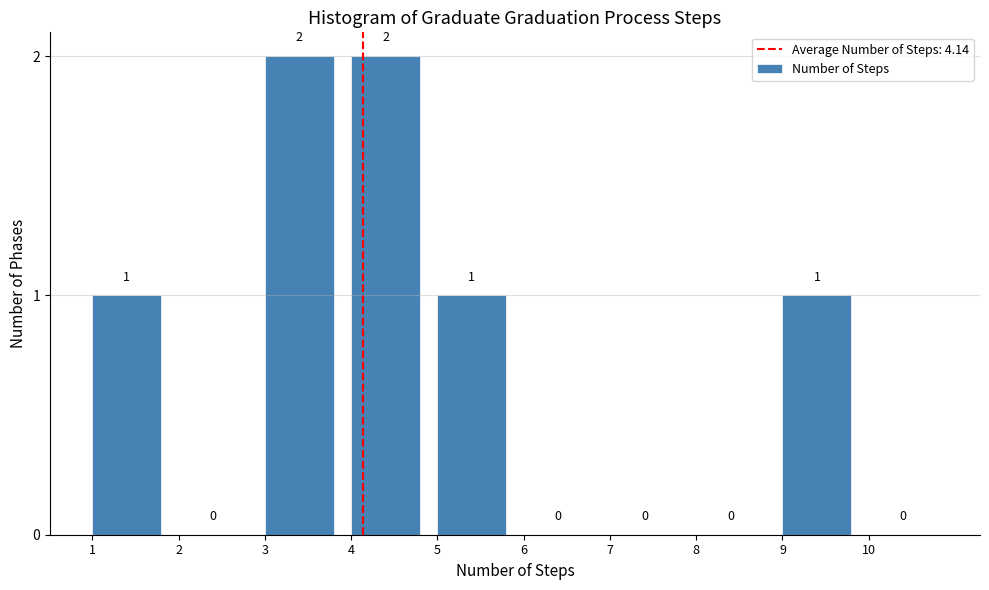

Reading left to right, list every bar in this chart as the range it spans on the x-axis followed by its height.

1 to 2: 1
2 to 3: 0
3 to 4: 2
4 to 5: 2
5 to 6: 1
6 to 7: 0
7 to 8: 0
8 to 9: 0
9 to 10: 1
10 to 11: 0